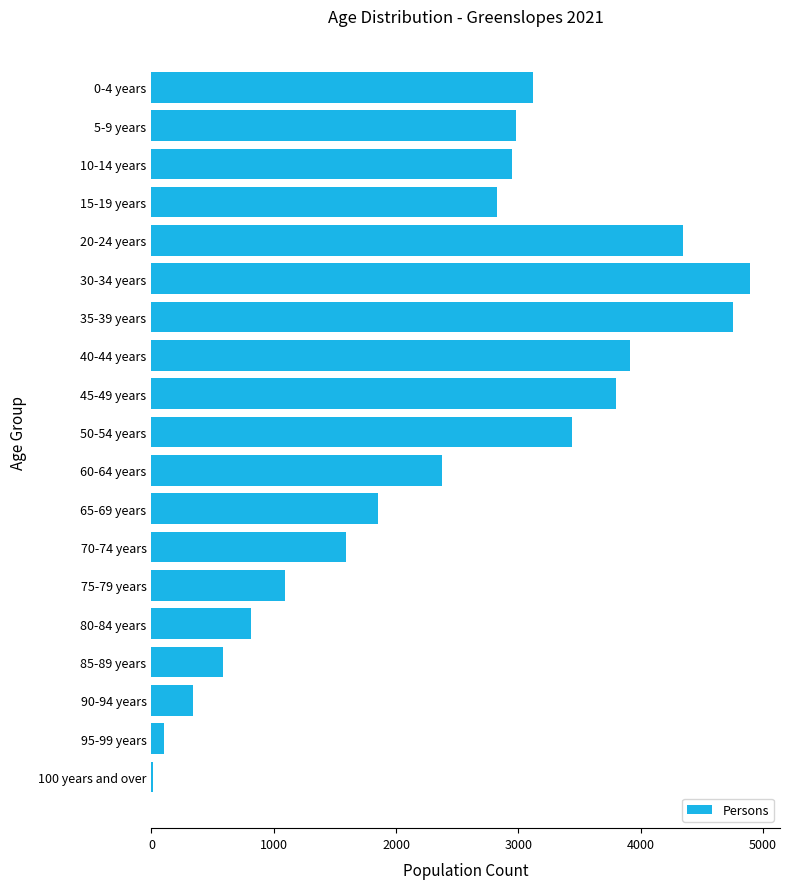

Approximately how many times larger is the value at 80-84 years compared to 75-79 years?

0.7